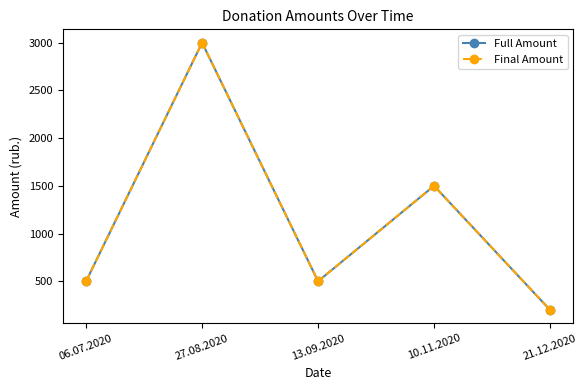

Reading right to left, what are all the values shown in this chart?

Full Amount: 200	1500	500	3000	500
Final Amount: 200	1500	500	3000	500